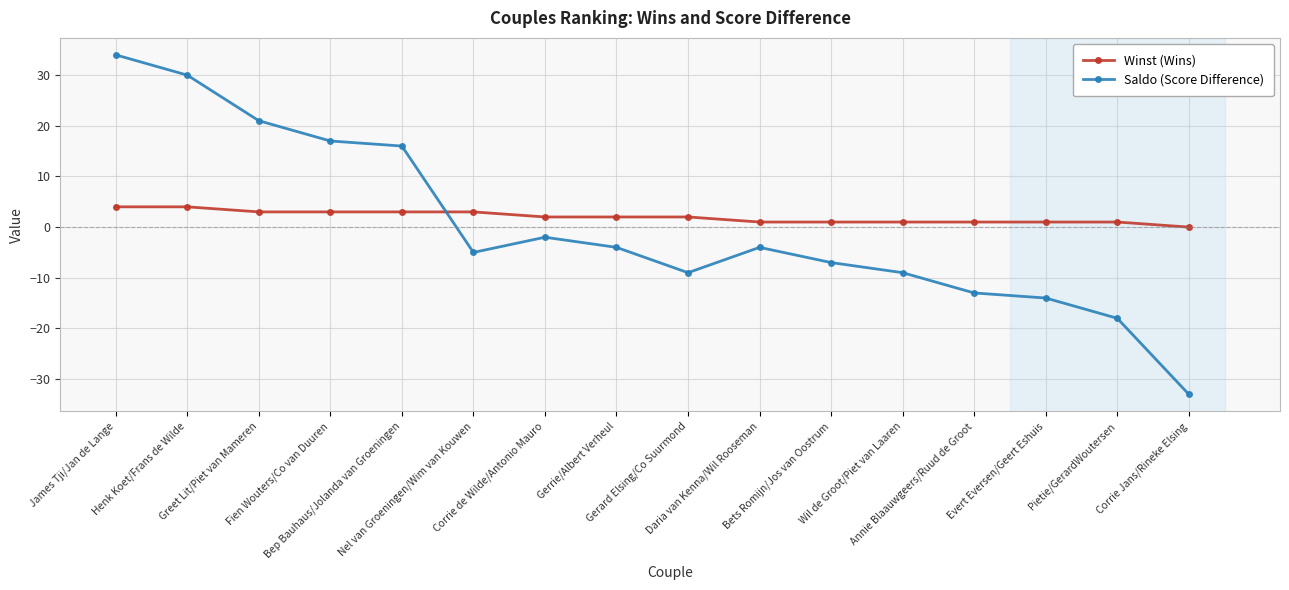

What is the total value across all series at Corrie Jans/Rineke Elsing?

-33